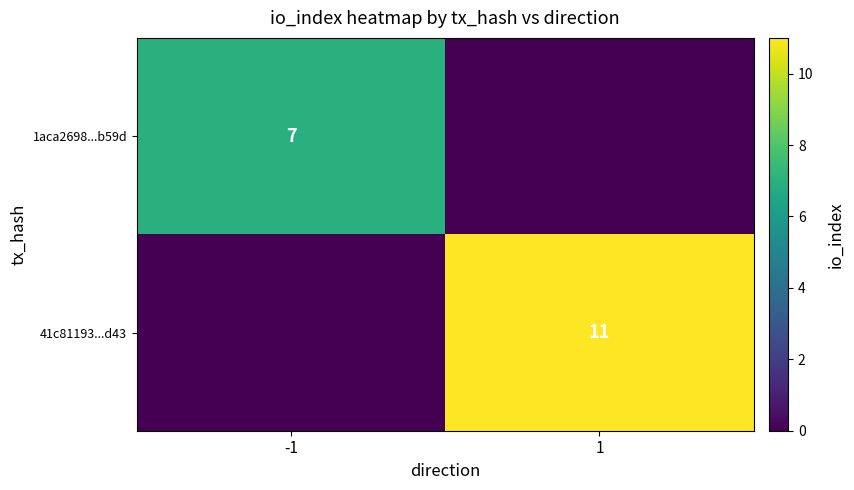

The 41c81193...d43 series shows 20 at 1. True or false?

False